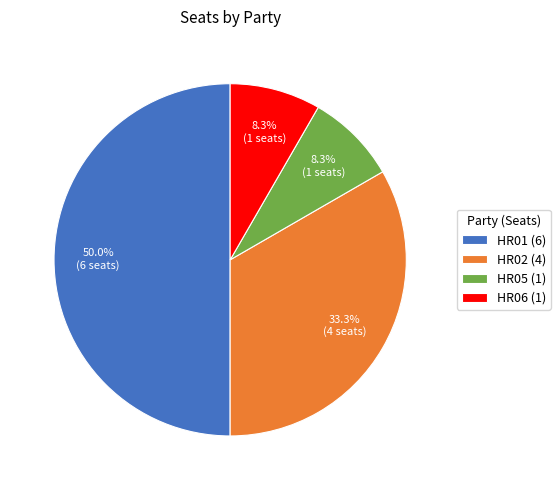

Does HR02 (4) account for over 50% of the chart?

No